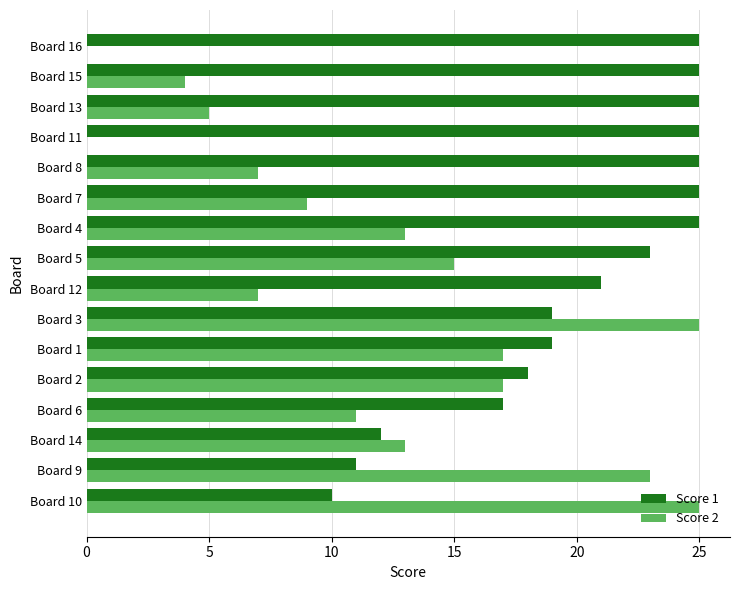

Is it true that Score 2 equals 13 at Board 14?

True